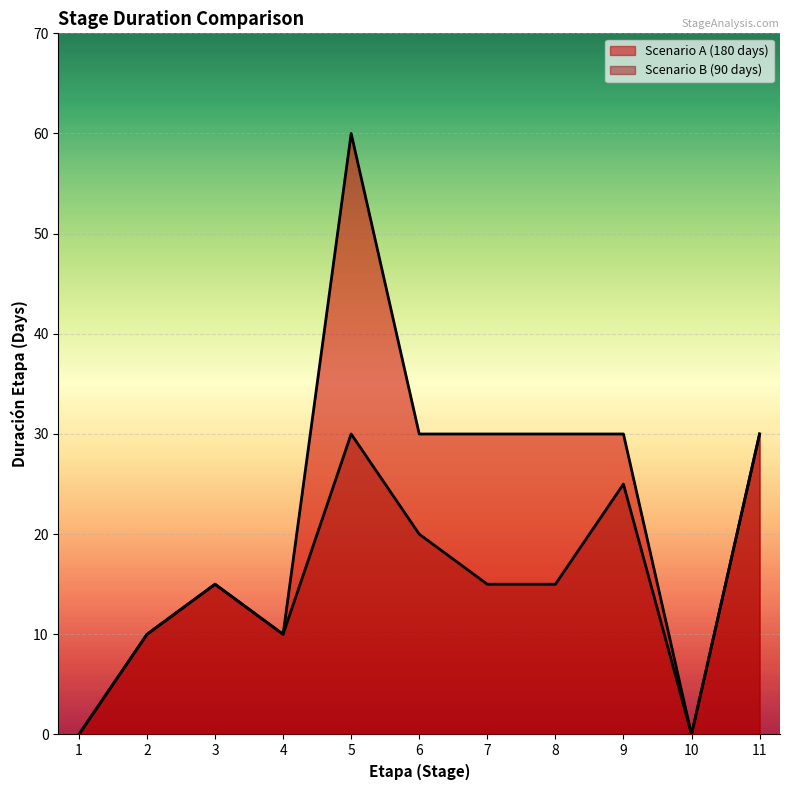

Is the value of Scenario B (90 days) at 11 greater than the value of Scenario A (180 days) at 4?

Yes